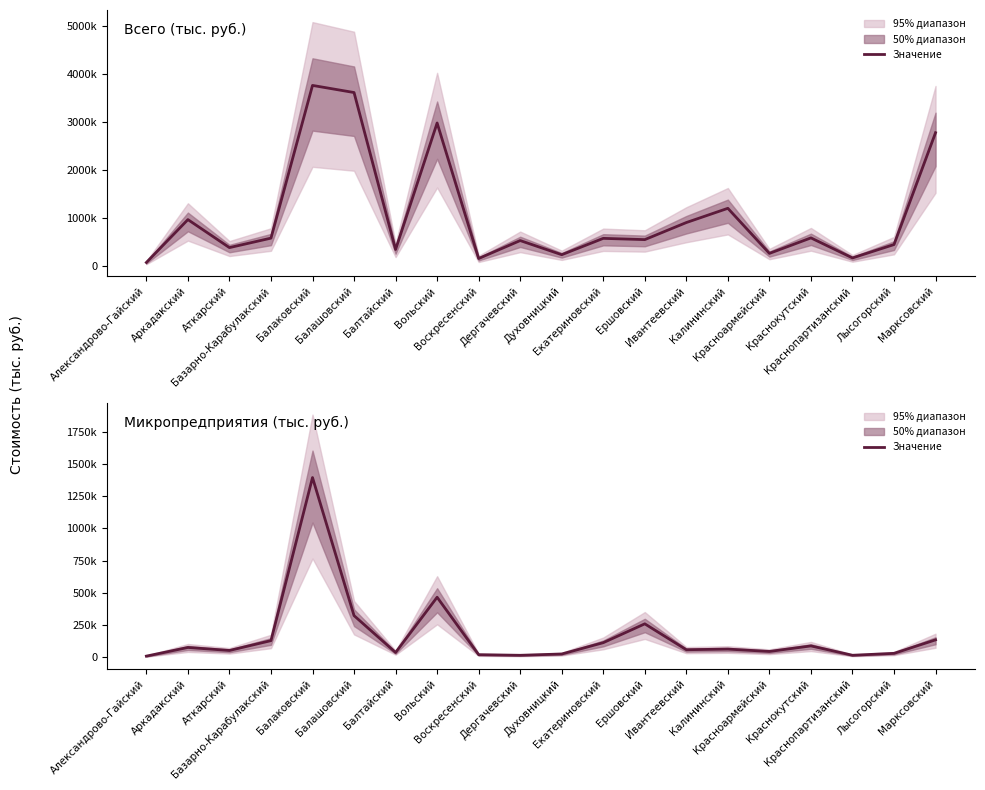

The chart shows a value of 260558.7 at Ершовский. True or false?

True